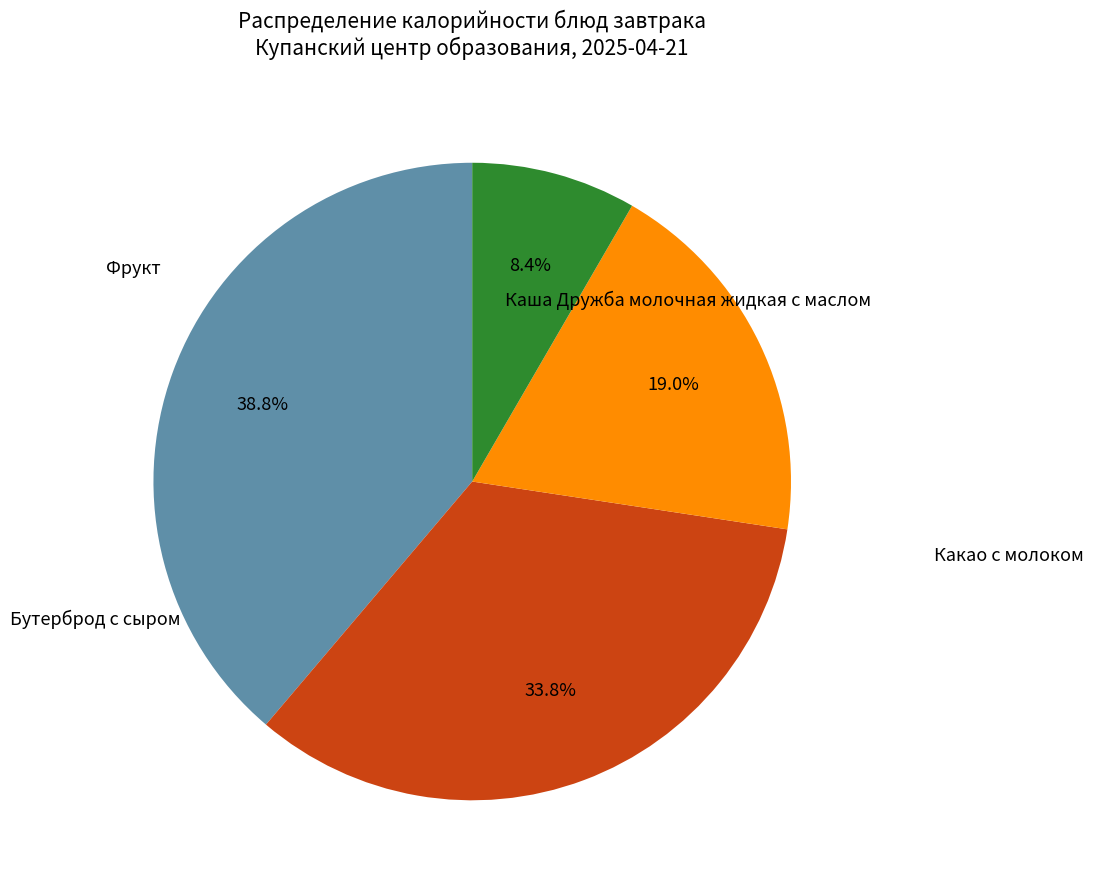

Approximately how many times larger is the value at Бутерброд с сыром compared to Фрукт?

2.3